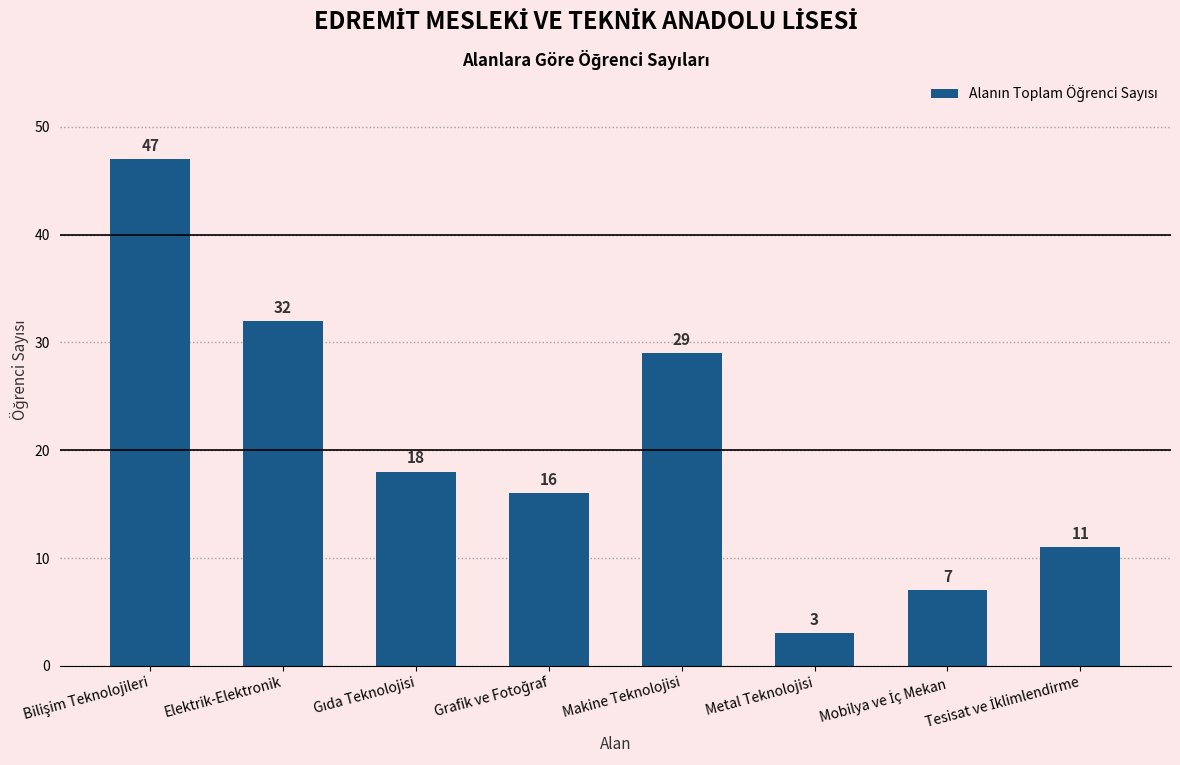

True or false: the data shows 5 at Metal Teknolojisi.

False